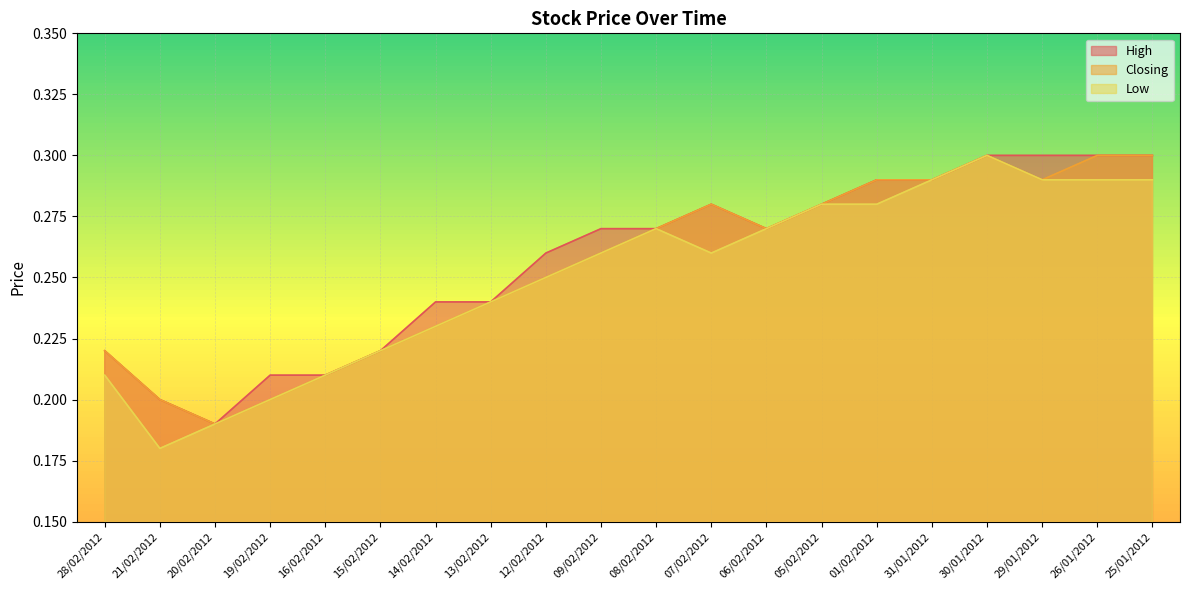

Which category has the highest value in the High series?

30/01/2012